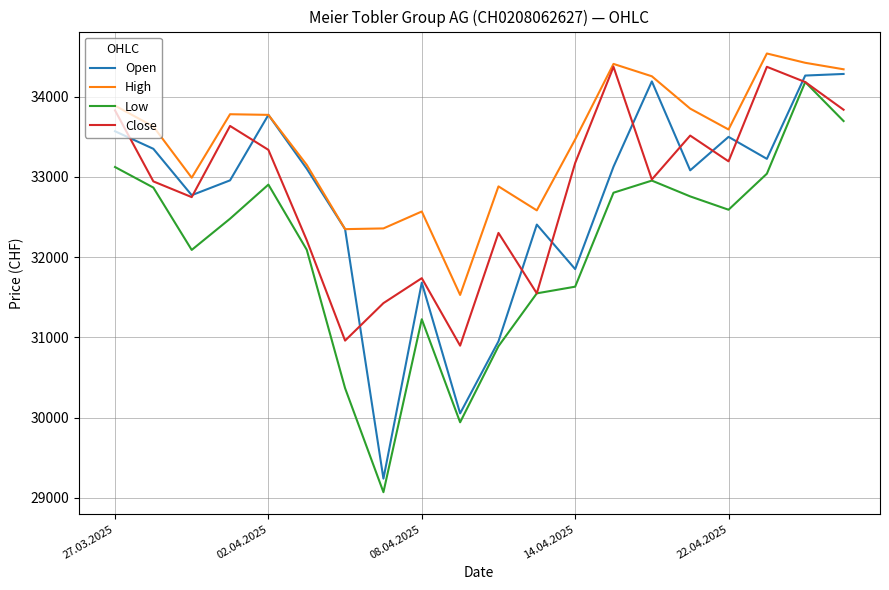

True or false: Low and High intersect in this chart.

False